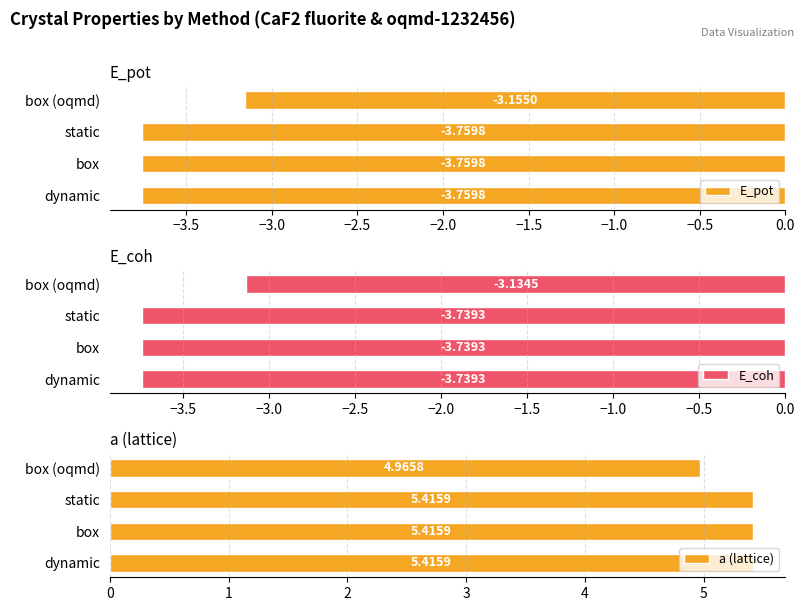

What is the average value of the E_pot series?

-3.6